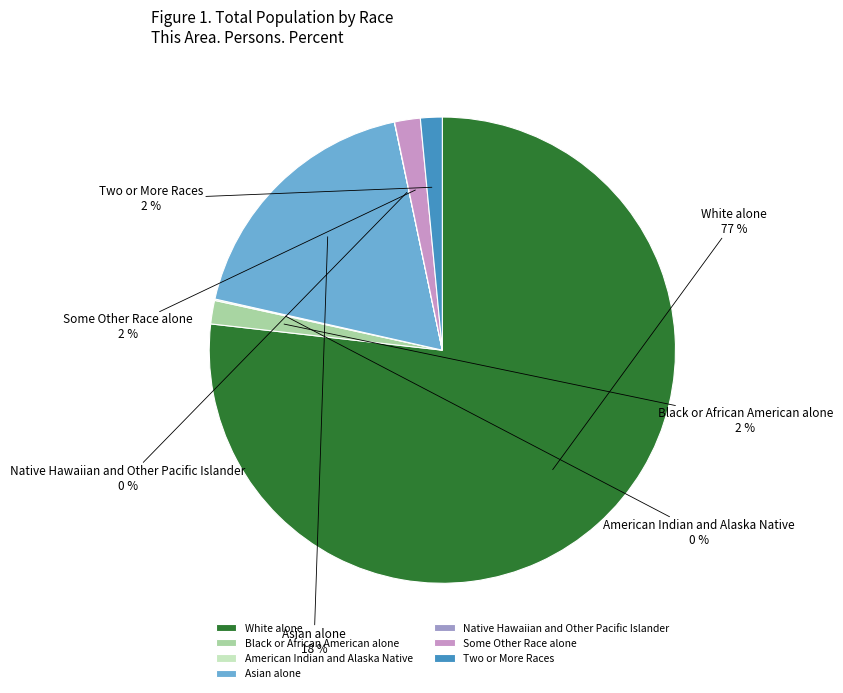

Which category accounts for the majority?

White alone